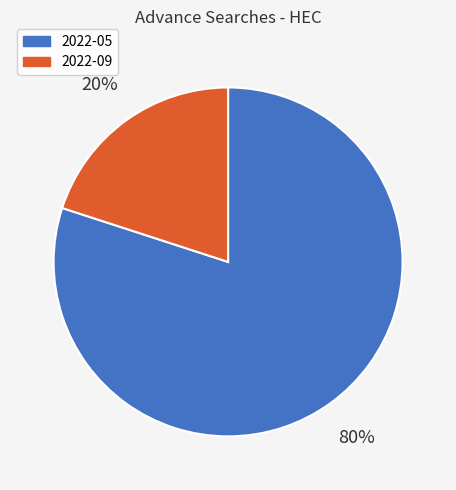

Is it true that 2022-05 is 74% of the pie?

False